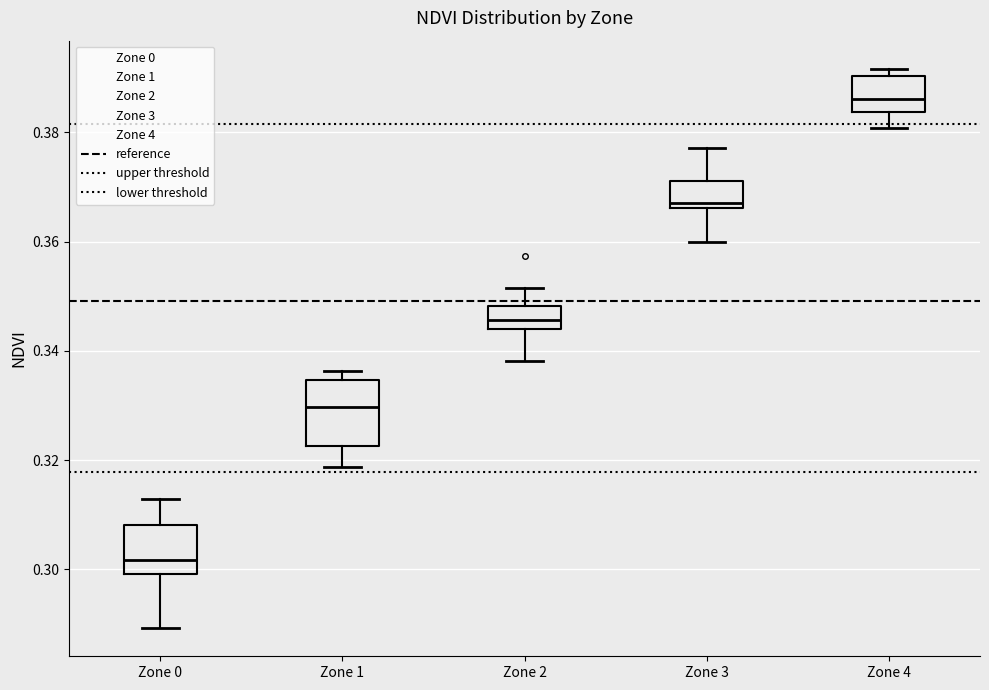

Where is the lower edge of the box for Zone 4 on the y-axis? The values are not printed on the chart, so give them approximately, as read against the axis.

0.384